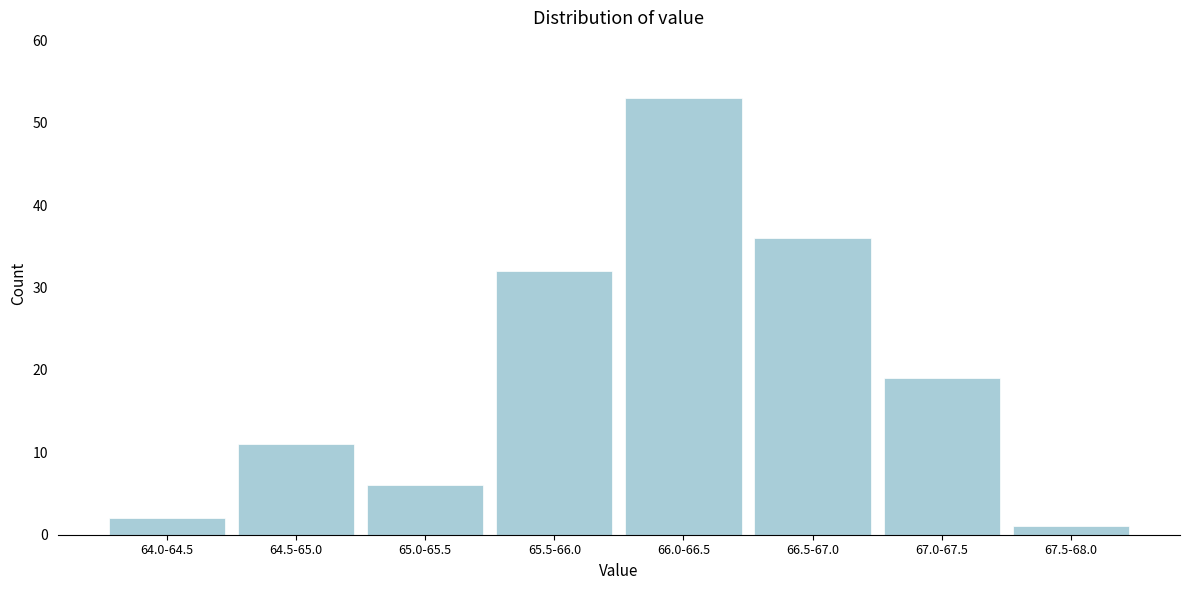

Reading left to right, transcribe all the data shown in this chart.

2	11	6	32	53	36	19	1